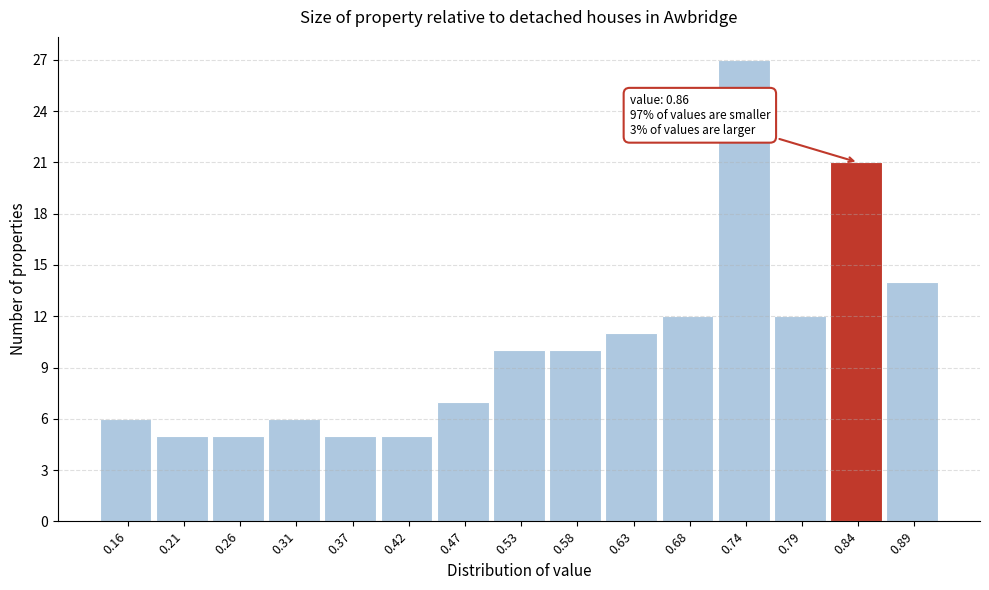

Which range on the x-axis has the tallest bar?

0.71 to 0.76